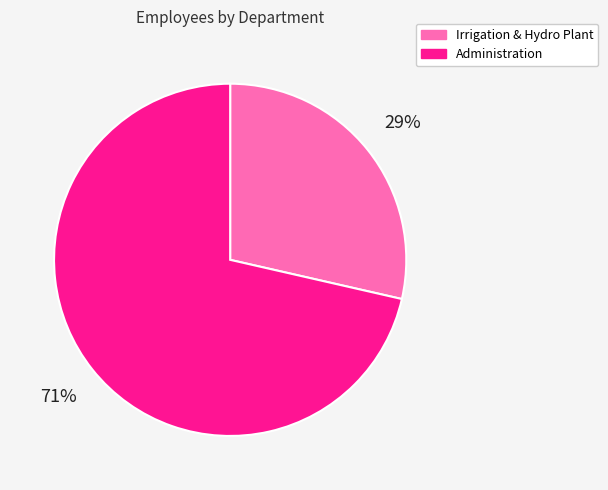

The Administration slice represents 77% of the pie. True or false?

False